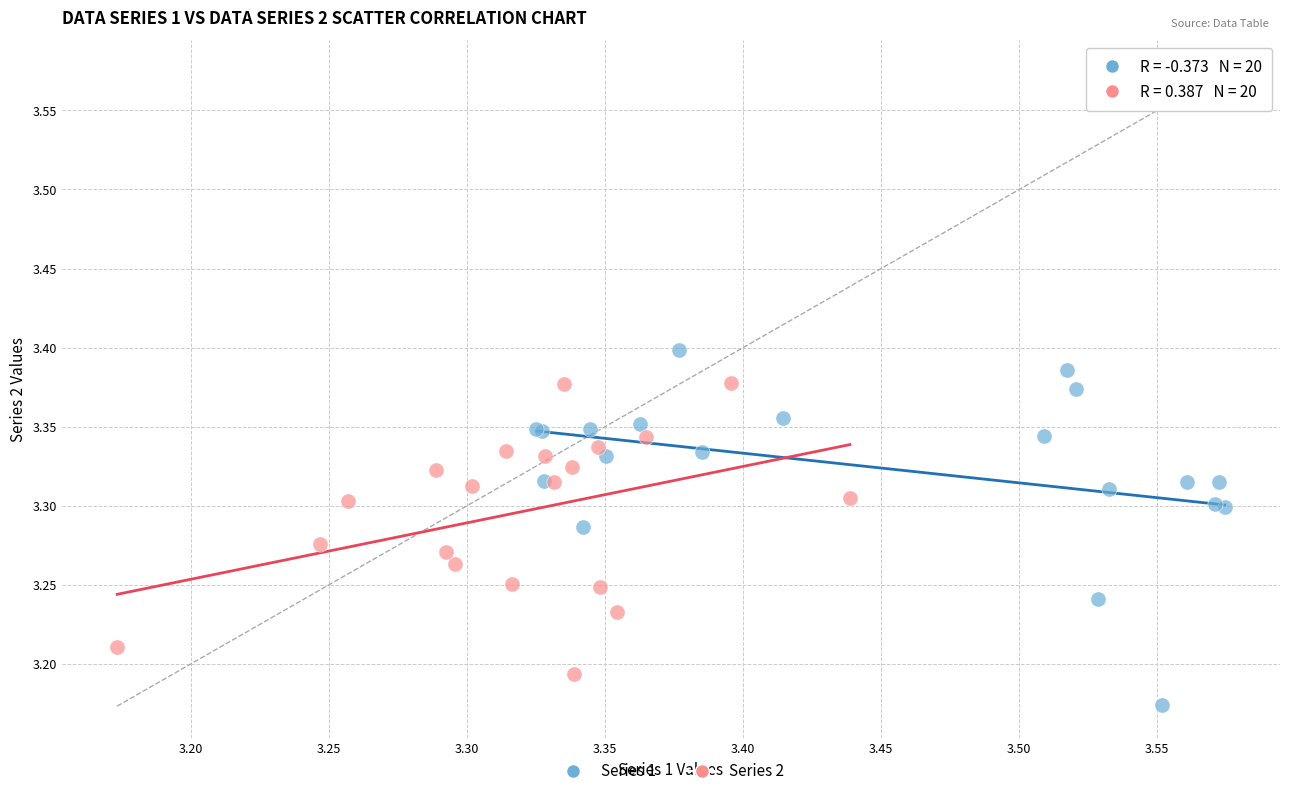

Which series reaches the minimum Y coordinate?

Series 1